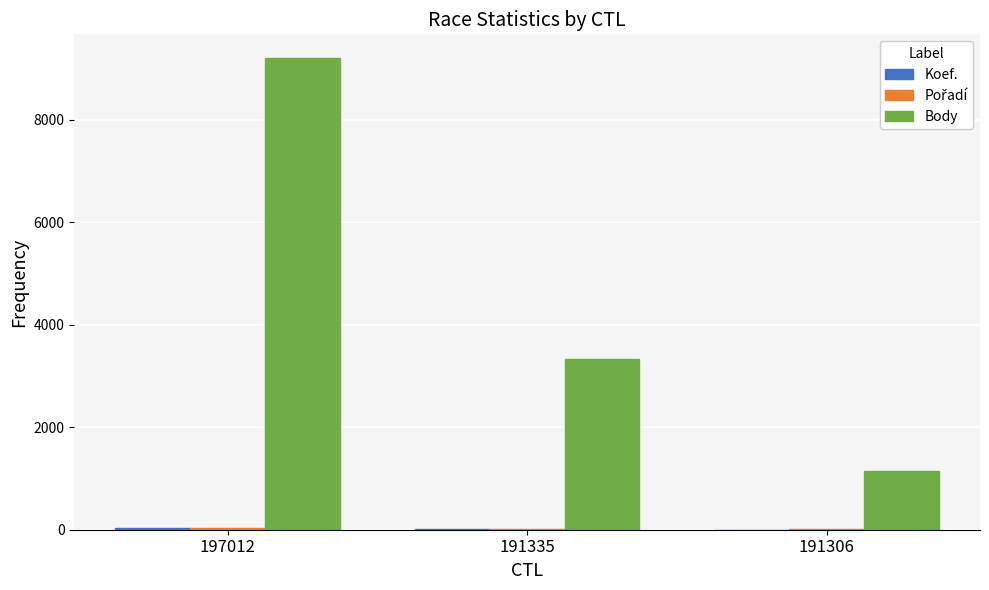

Is it true that Body equals 3337 at 191335?

True